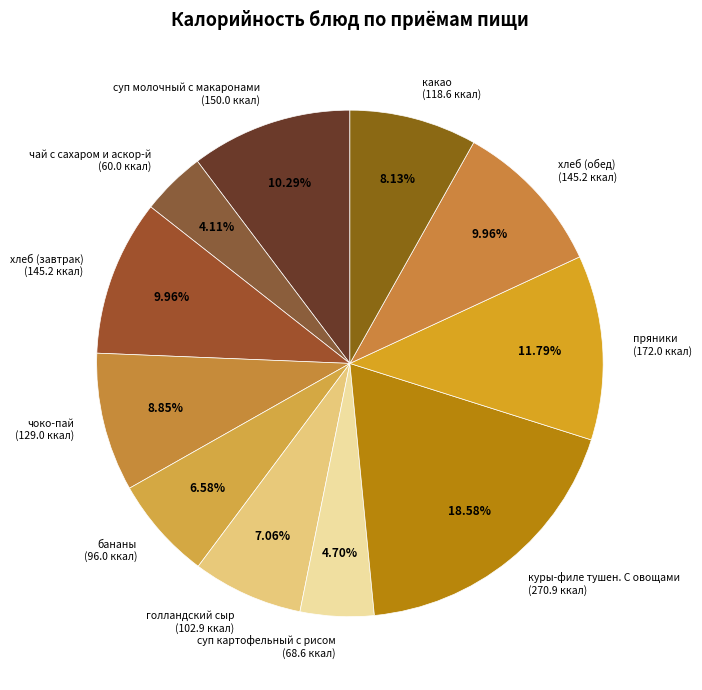

What percentage is the суп молочный с макаронами slice, to the nearest percent?

10%